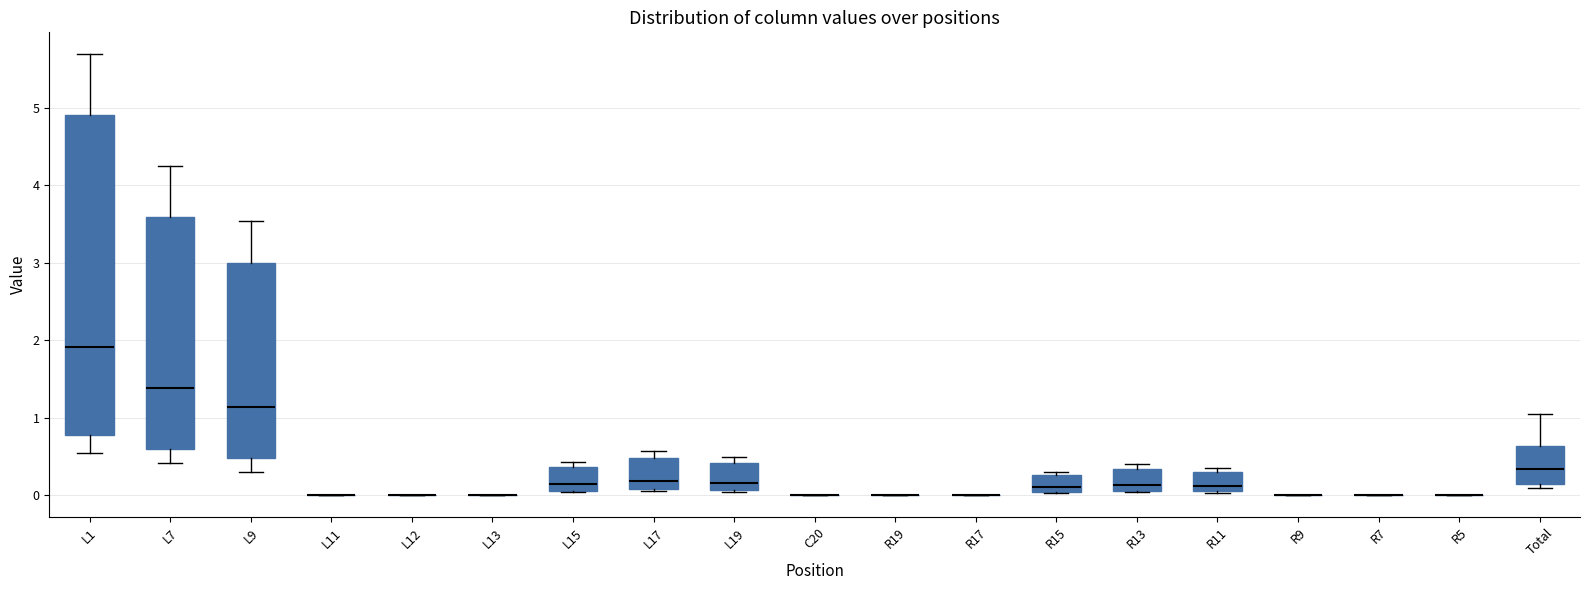

Reading left to right, transcribe this box plot: for each box, give where its median line is, the range the box spans, and where its two whiskers end, as read against the y-axis. The values are not printed on the chart, so give them approximately, as read against the axis.

L1: median 1.9, box 0.8 to 4.9, whiskers 0.5 to 5.7
L7: median 1.4, box 0.6 to 3.6, whiskers 0.4 to 4.3
L9: median 1.1, box 0.5 to 3.0, whiskers 0.3 to 3.5
L11: box collapsed to a line at 0.0, whiskers 0.0 to 0.0
L12: box collapsed to a line at 0.0, whiskers 0.0 to 0.0
L13: box collapsed to a line at 0.0, whiskers 0.0 to 0.0
L15: median 0.1 (just above the box's lower edge), box 0.1 to 0.4, whiskers 0.0 to 0.4 (just above the box's upper edge)
L17: median 0.2, box 0.1 to 0.5, whiskers 0.1 to 0.6
L19: median 0.2, box 0.1 to 0.4, whiskers 0.0 to 0.5
C20: box collapsed to a line at 0.0, whiskers 0.0 to 0.0
R19: box collapsed to a line at 0.0, whiskers 0.0 to 0.0
R17: box collapsed to a line at 0.0, whiskers 0.0 to 0.0
R15: median 0.1, box 0.0 to 0.3, whiskers 0.0 to 0.3 (just above the box's upper edge)
R13: median 0.1 (just above the box's lower edge), box 0.1 to 0.3, whiskers 0.0 to 0.4
R11: median 0.1, box 0.0 to 0.3, whiskers 0.0 to 0.3 (just above the box's upper edge)
R9: box collapsed to a line at 0.0, whiskers 0.0 to 0.0
R7: box collapsed to a line at 0.0, whiskers 0.0 to 0.0
R5: box collapsed to a line at 0.0, whiskers 0.0 to 0.0
Total: median 0.3, box 0.1 to 0.6, whiskers 0.1 (just below the box's lower edge) to 1.0